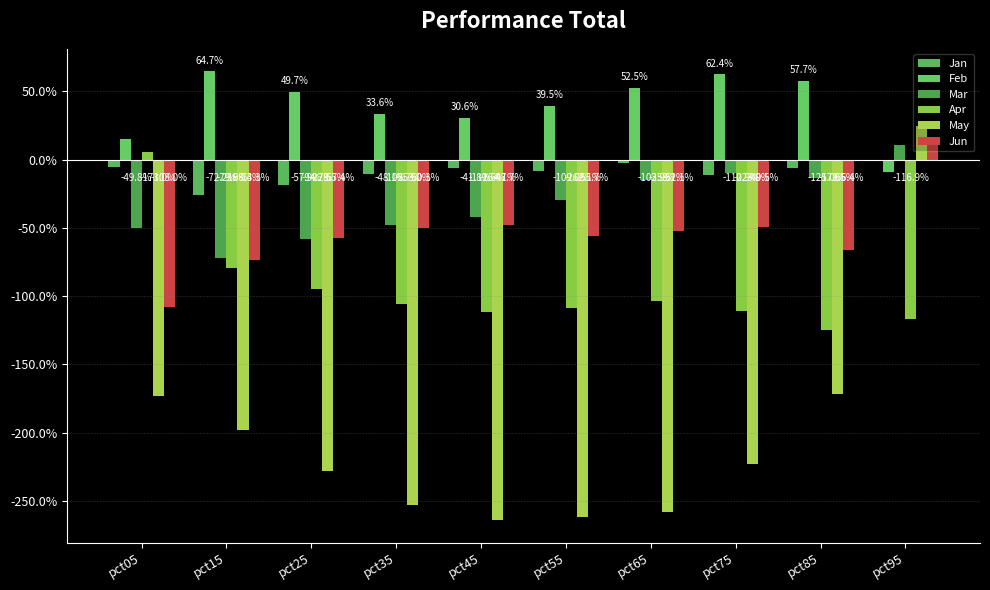

Reading left to right, what are all the values shown in this chart?

Jan: pct05=-0.1	pct15=-0.3	pct25=-0.2	pct35=-0.1	pct45=-0.1	pct55=-0.1	pct65=-0.0	pct75=-0.1	pct85=-0.1	pct95=-0.0
Feb: pct05=0.2	pct15=0.6	pct25=0.5	pct35=0.3	pct45=0.3	pct55=0.4	pct65=0.5	pct75=0.6	pct85=0.6	pct95=-0.1
Mar: pct05=-0.5	pct15=-0.7	pct25=-0.6	pct35=-0.5	pct45=-0.4	pct55=-0.3	pct65=-0.1	pct75=-0.1	pct85=-0.1	pct95=0.1
Apr: pct05=0.1	pct15=-0.8	pct25=-0.9	pct35=-1.1	pct45=-1.1	pct55=-1.1	pct65=-1.0	pct75=-1.1	pct85=-1.3	pct95=-1.2
May: pct05=-1.7	pct15=-2.0	pct25=-2.3	pct35=-2.5	pct45=-2.6	pct55=-2.6	pct65=-2.6	pct75=-2.2	pct85=-1.7	pct95=0.2
Jun: pct05=-1.1	pct15=-0.7	pct25=-0.6	pct35=-0.5	pct45=-0.5	pct55=-0.6	pct65=-0.5	pct75=-0.5	pct85=-0.7	pct95=0.1